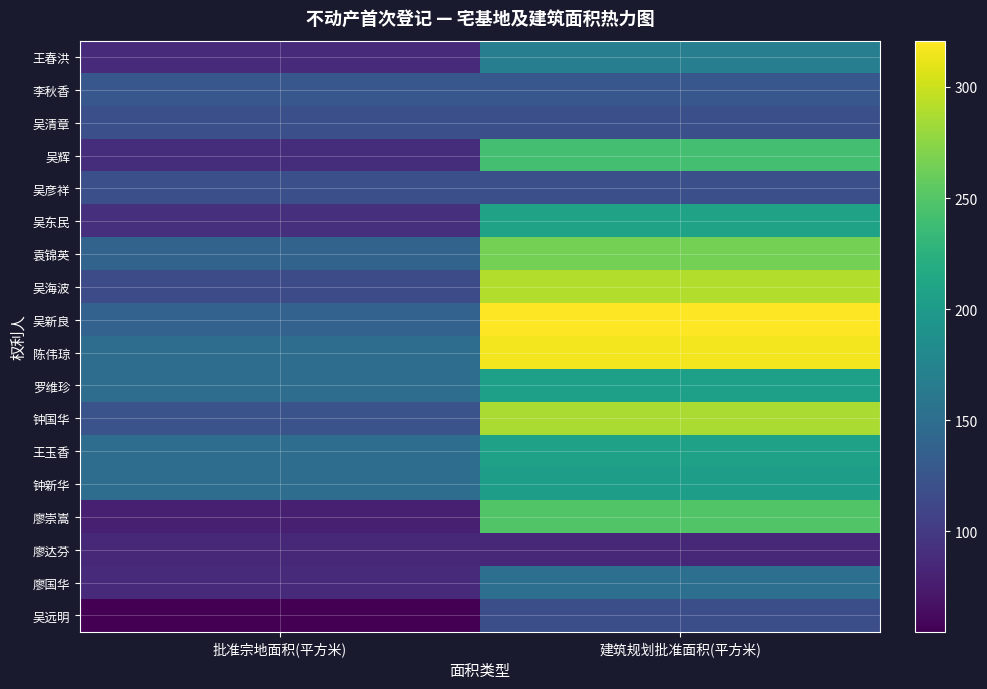

Which series has the largest total across all categories?

陈伟琼